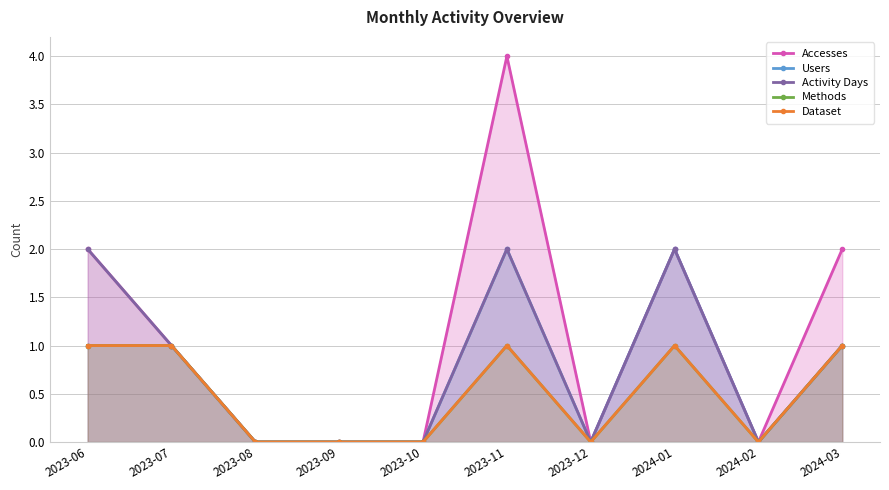

Reading right to left, transcribe all the data shown in this chart.

Accesses: 2	0	2	0	4	0	0	0	1	2
Users: 1	0	2	0	2	0	0	0	1	1
Activity Days: 1	0	2	0	2	0	0	0	1	2
Methods: 1	0	1	0	1	0	0	0	1	1
Dataset: 1	0	1	0	1	0	0	0	1	1